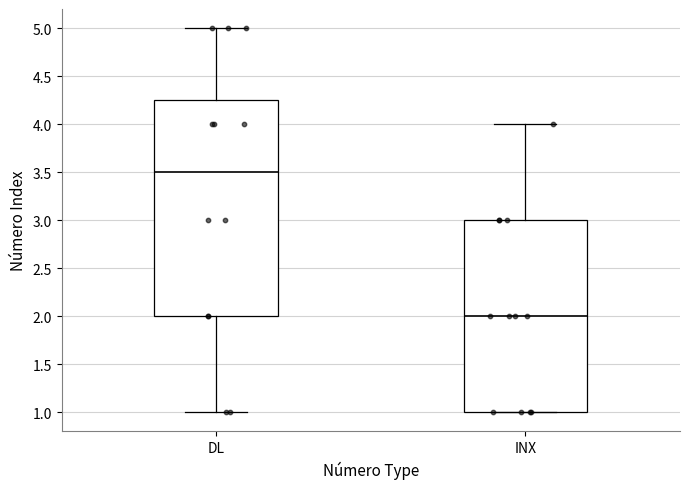

Where is the upper edge of the box for INX on the y-axis? The values are not printed on the chart, so give them approximately, as read against the axis.

3.00